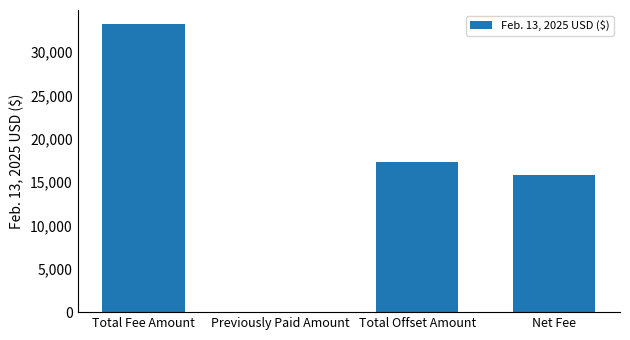

Reading left to right, extract all data points from this chart.

33213.2	0.0	17361.8	15851.5